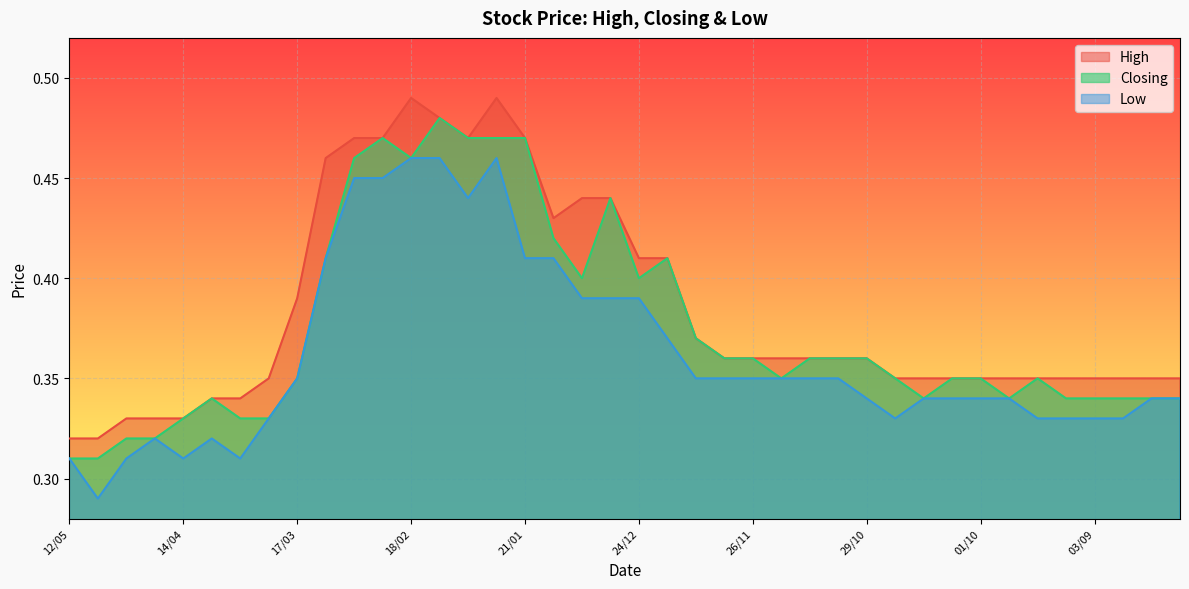

True or false: Low has more than 1 points higher than both neighbors.

True